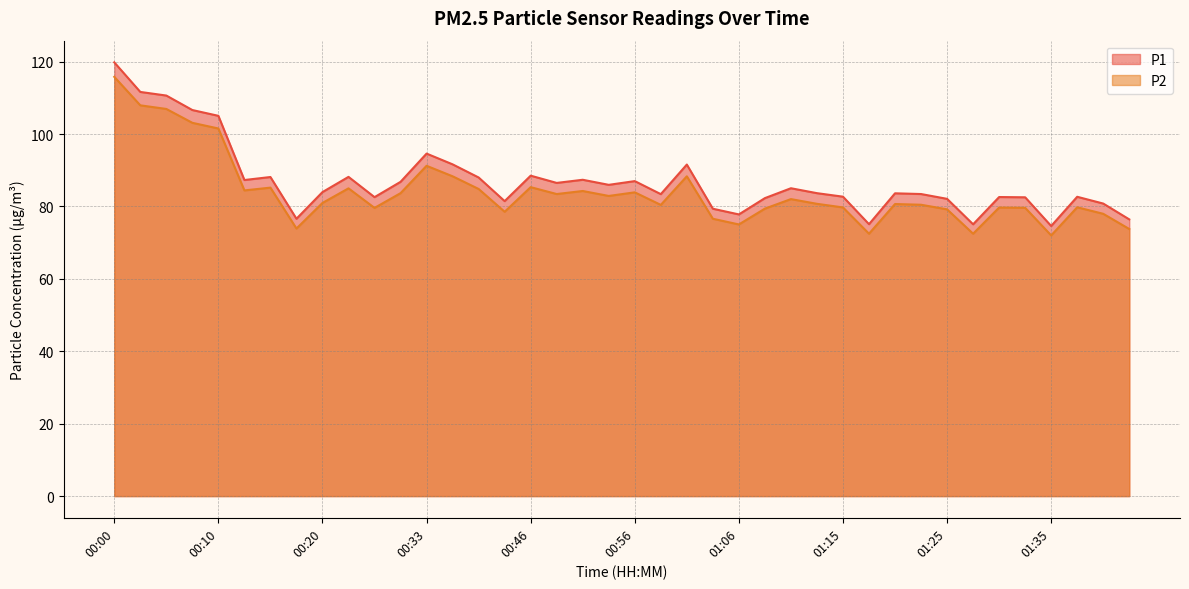

At how many categories does at least one series exceed 100?

5